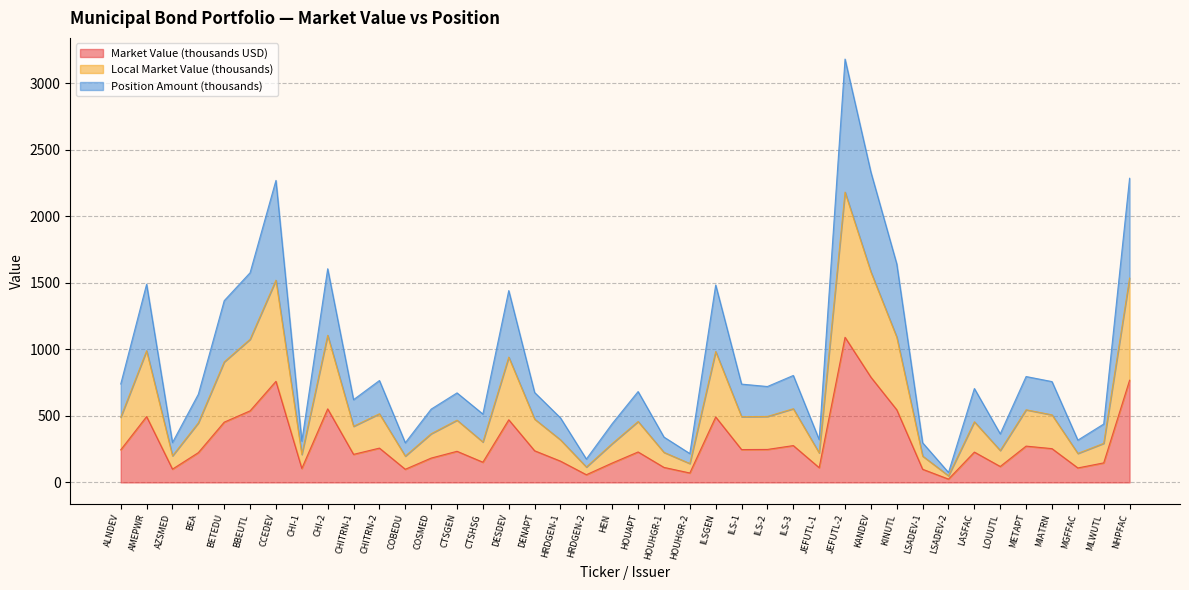

What is the label of the 32nd point from the left?

LSADEV-1